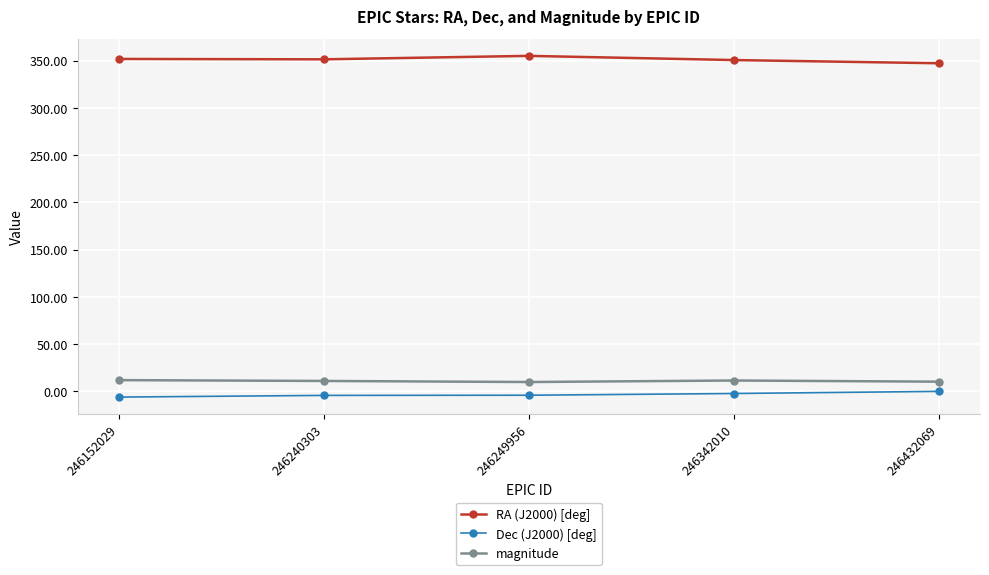

At 246432069, list the series in order from largest to smallest.

RA (J2000) [deg], magnitude, Dec (J2000) [deg]